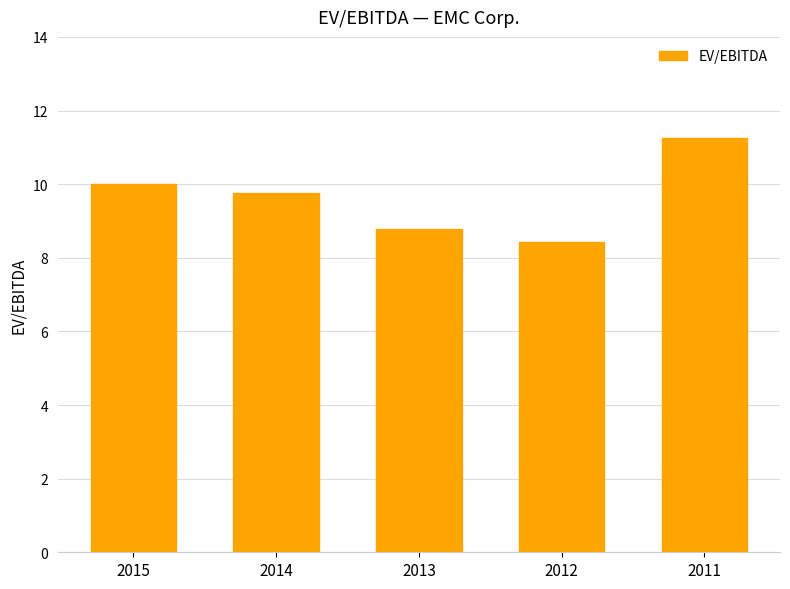

What is the change in value from 2014 to 2013?

-1.0